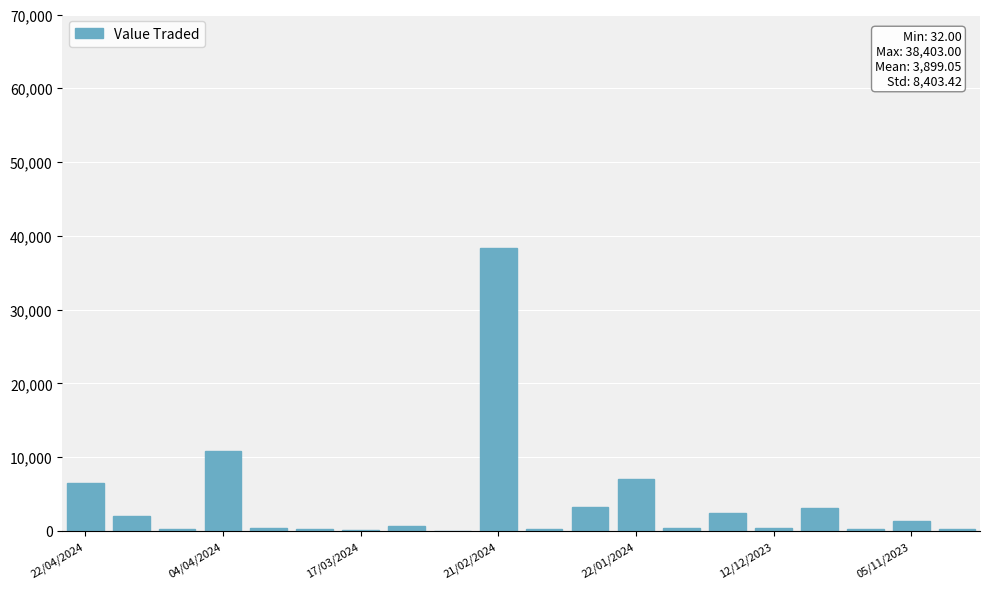

What is the sum of all values?

77981